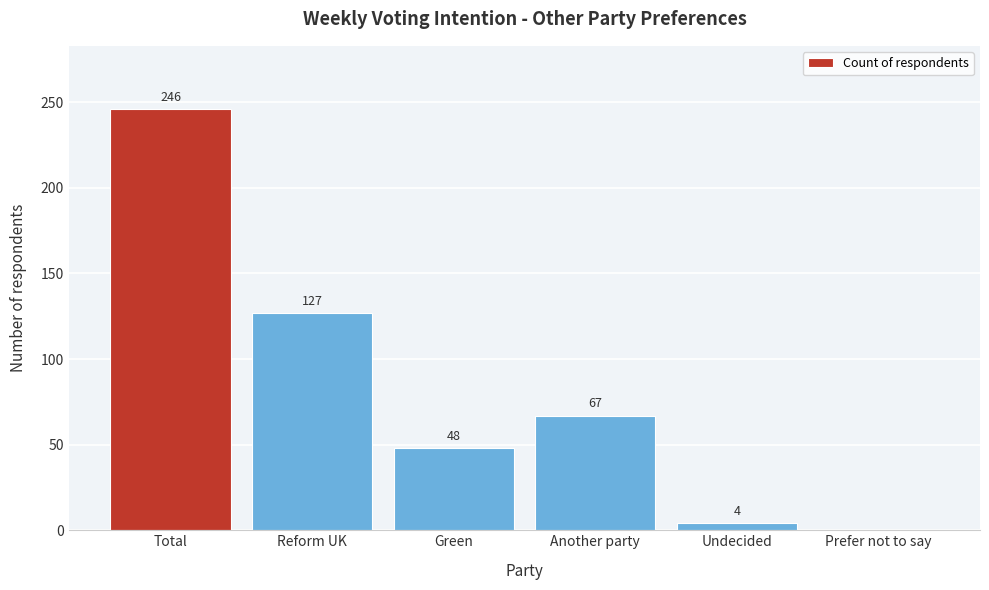

Reading left to right, what are all the values shown in this chart?

Total=246	Reform UK=127	Green=48	Another party=67	Undecided=4	Prefer not to say=0